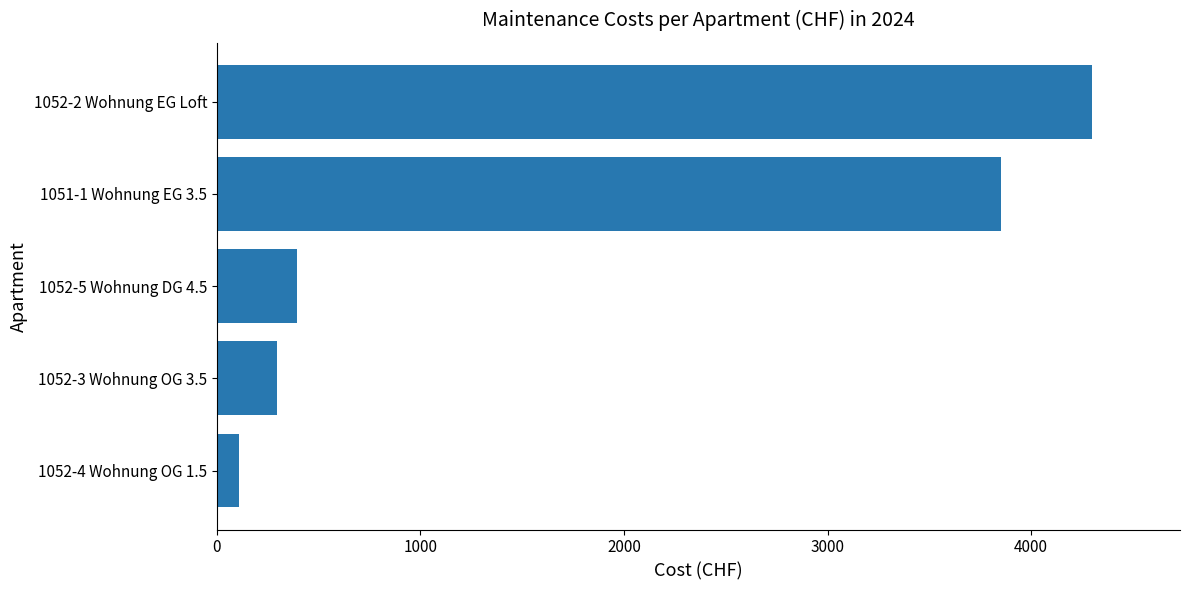

At which label is the value closest to 2205?

1051-1 Wohnung EG 3.5